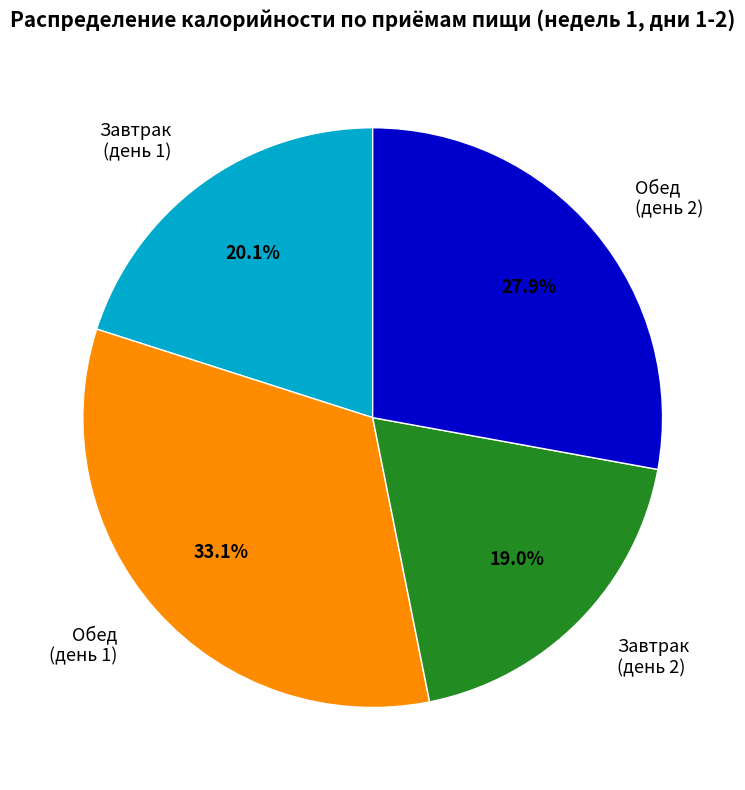

Is there a majority slice in this chart?

No